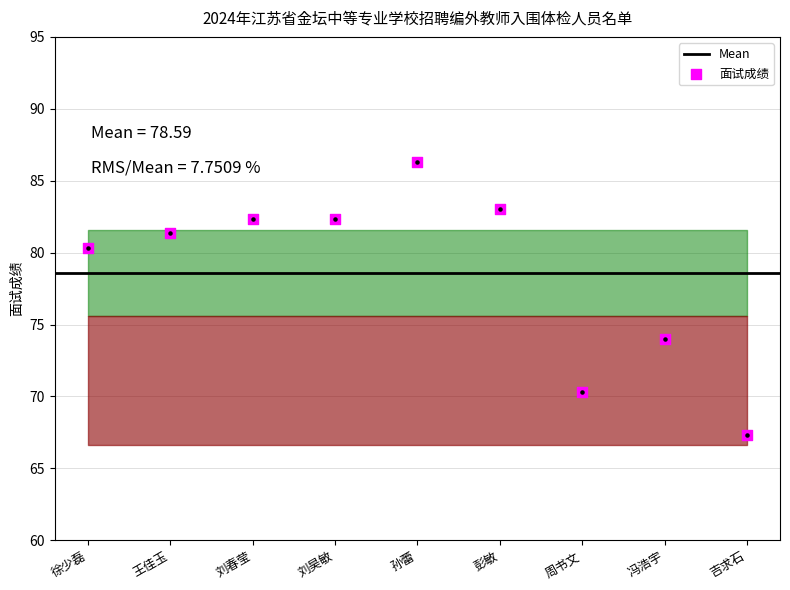

What is the change in value from 王佳玉 to 吉求石?

-14.0